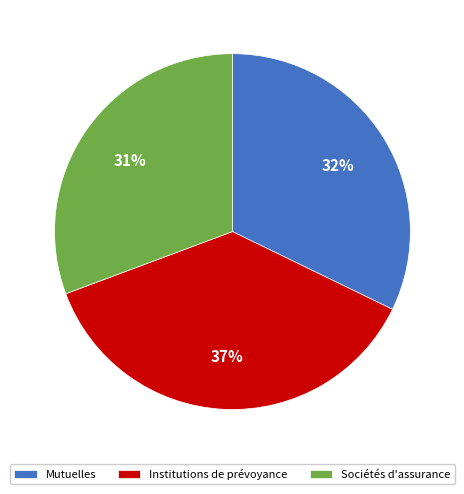

To the nearest percent, what percentage of the pie is Sociétés d'assurance?

31%